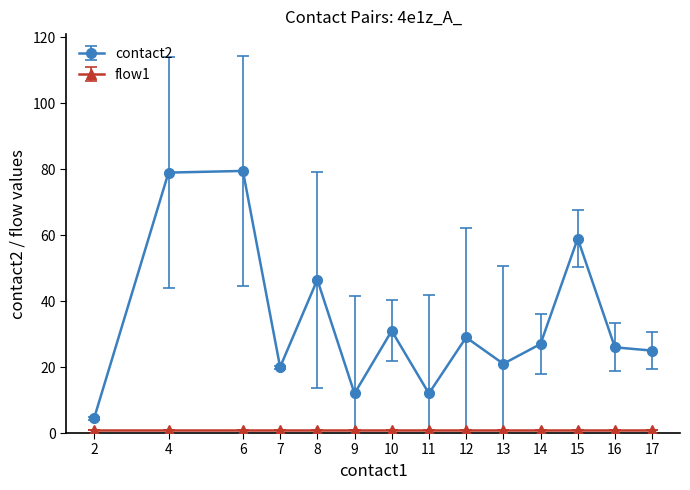

Which series changed the most between 2 and 8?

contact2